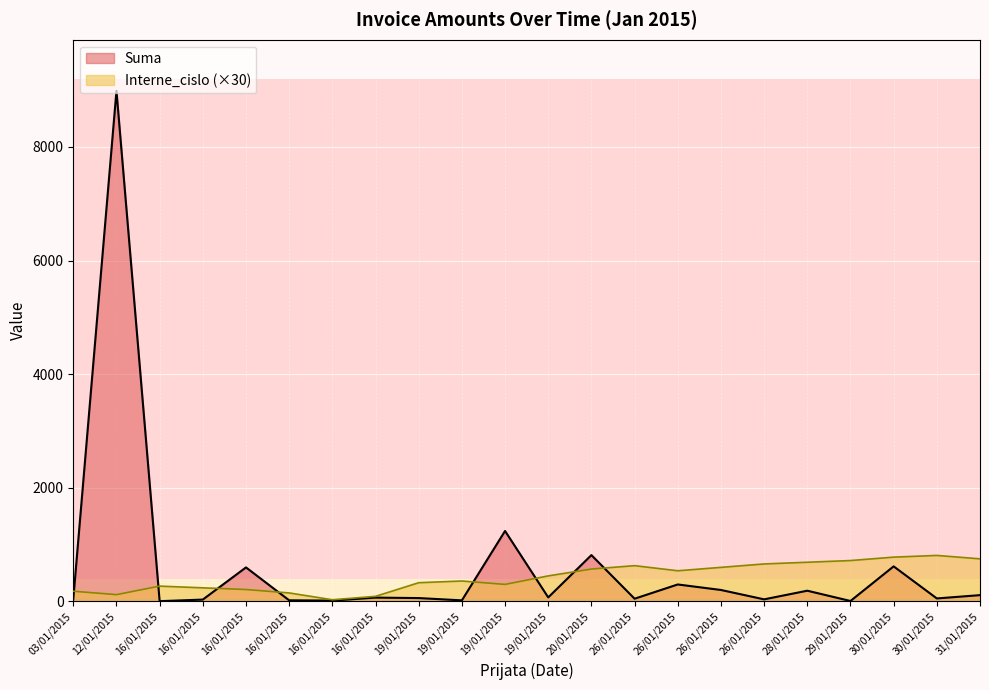

Is the value of Suma at 16/01/2015 greater than the value of Interne_cislo at 26/01/2015?

No